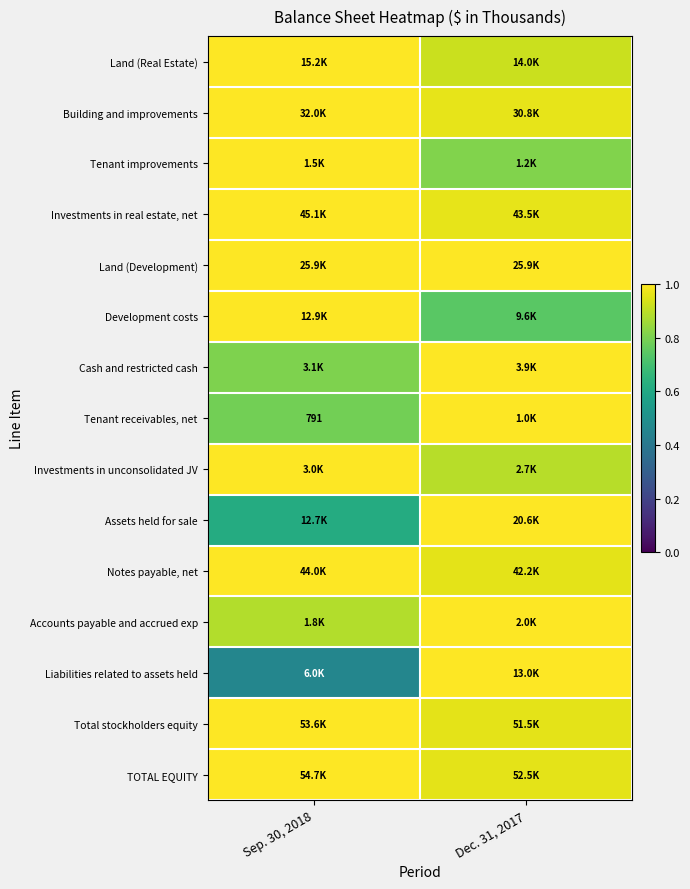

Which category has the lowest value in the Liabilities related to assets held series?

Sep. 30, 2018